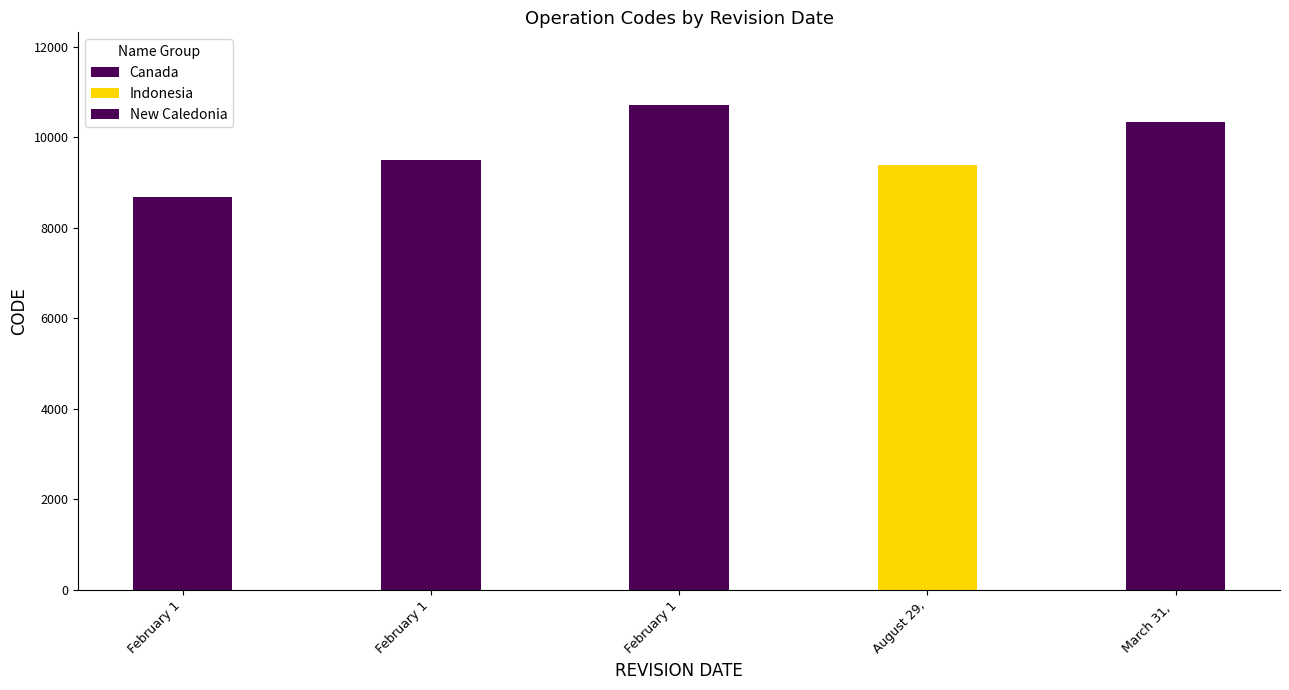

Does the chart contain stacked bars?

No